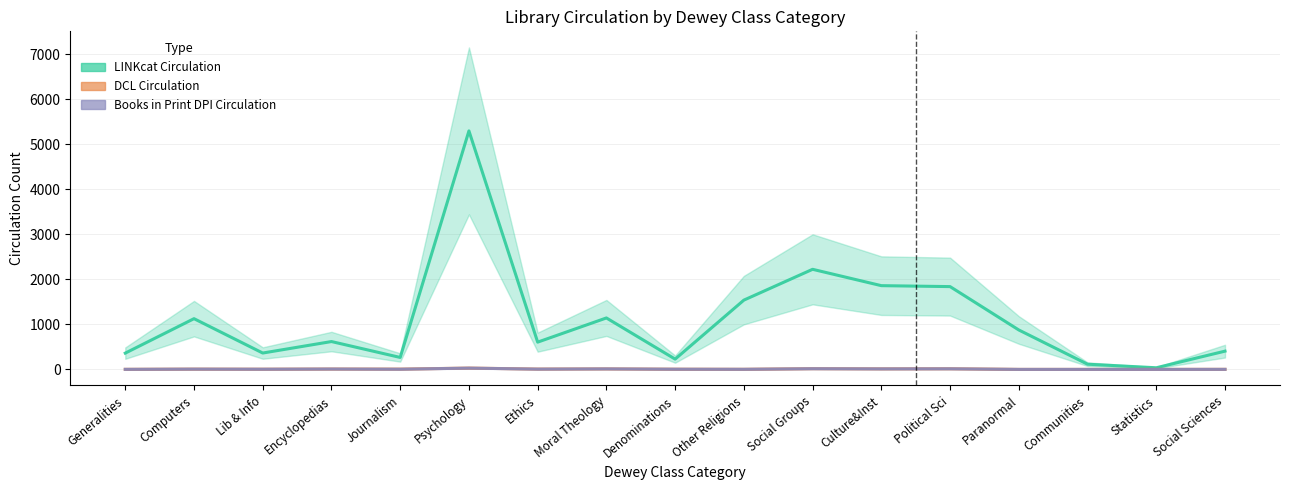

How many interior local valleys does the DCL Circulation series have?

5